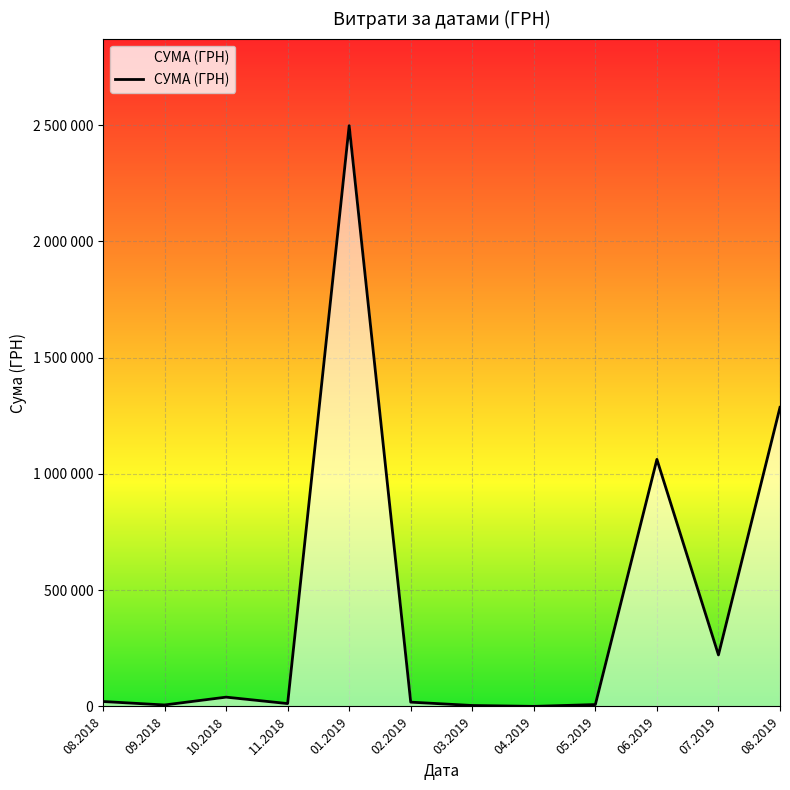

Does the chart have visible grid lines?

Yes